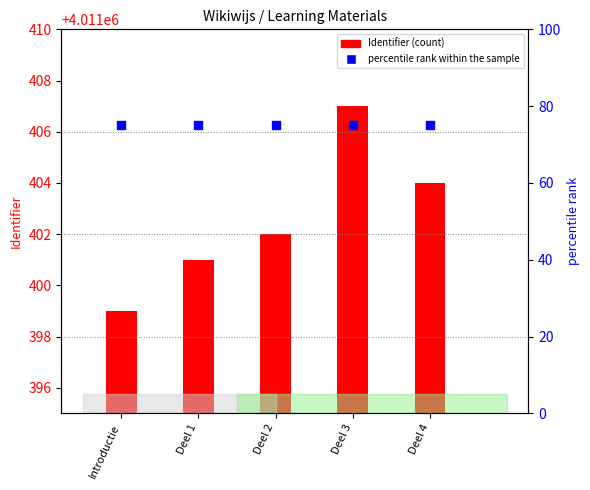

At which category is the sum across all series the highest?

Deel 3